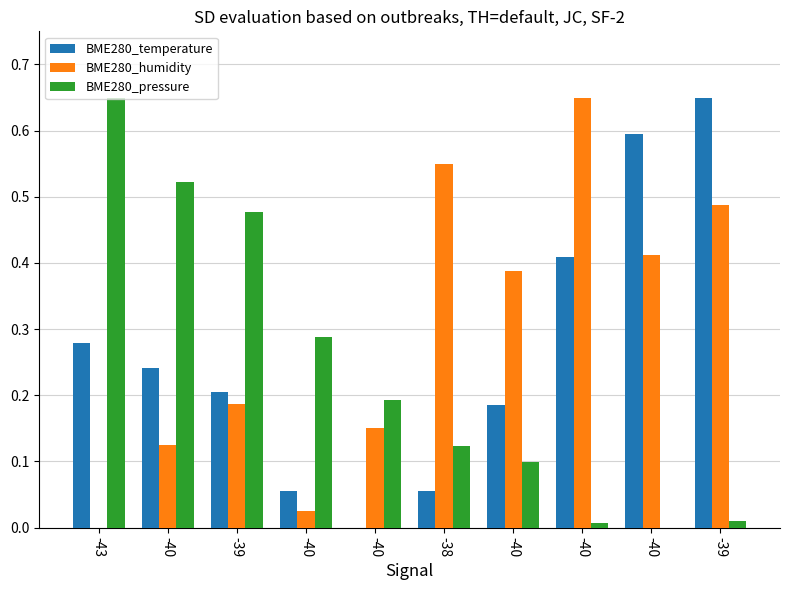

How many groups of bars are there?

10